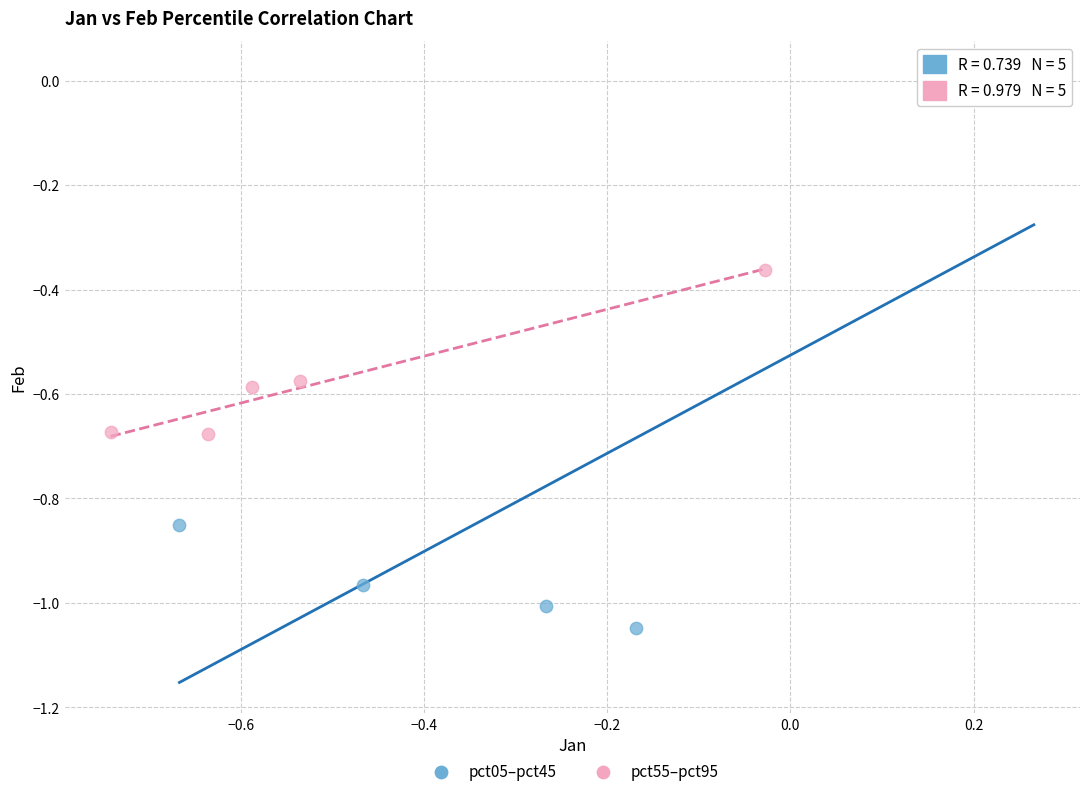

Which series reaches the maximum Y coordinate?

pct05–pct45